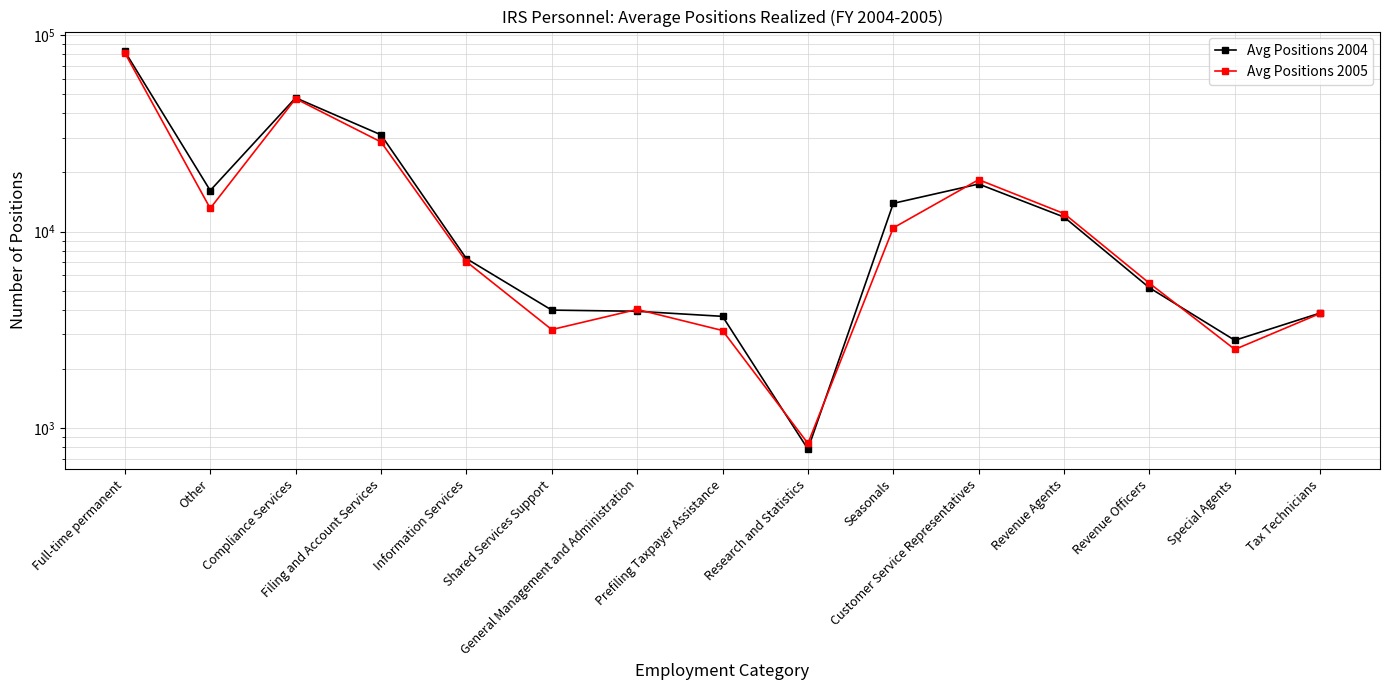

What is the label of the 5th point from the left?

Information Services